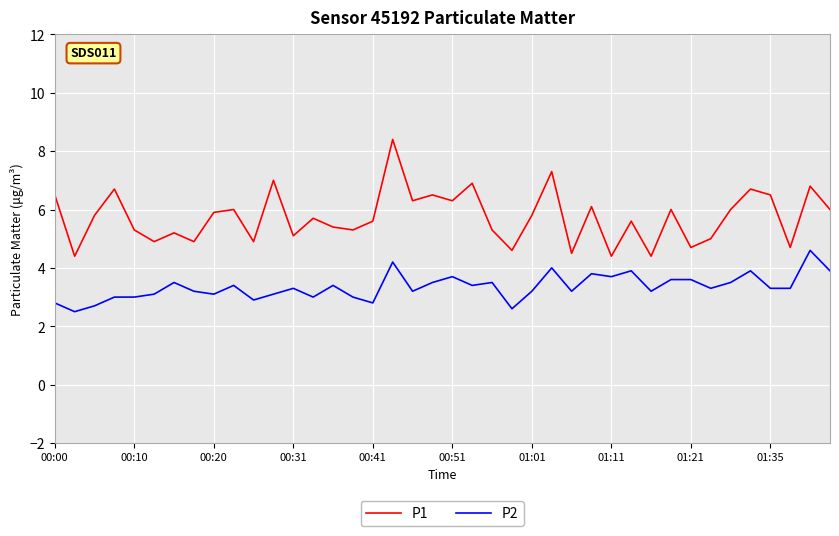

What is the difference between the maximum and minimum values in the P1 series?

4.0